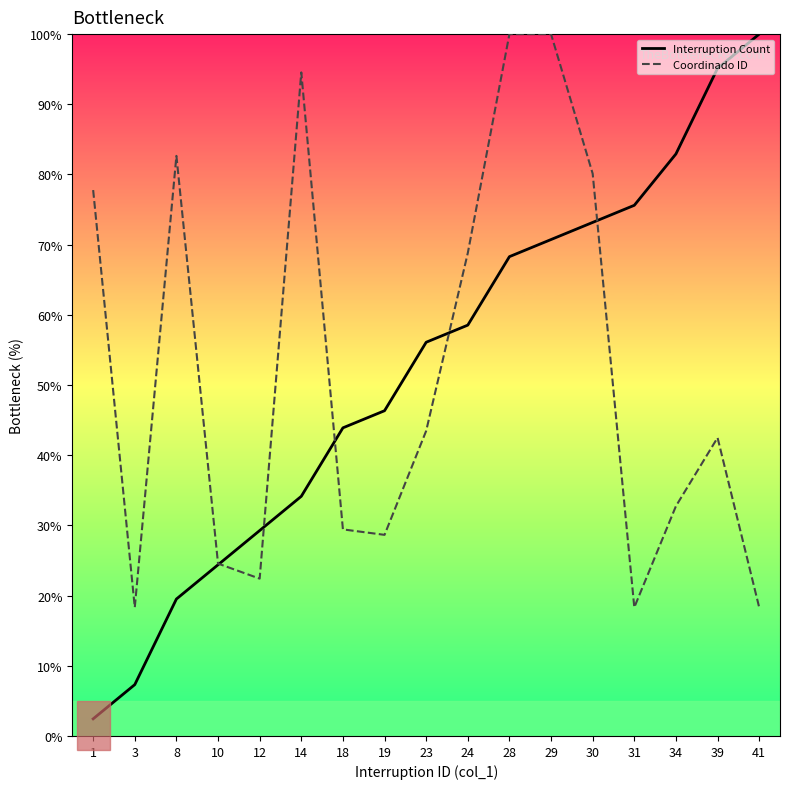

What is the value of the Interruption Count point at the 13th from the left?

73.2